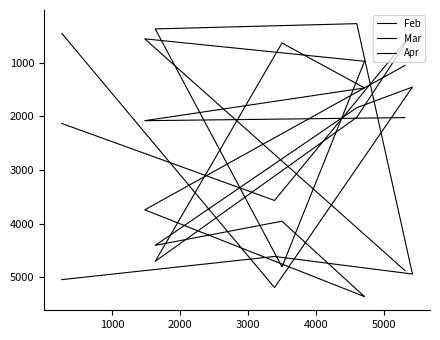

How many data points in Apr are above 2022?

4